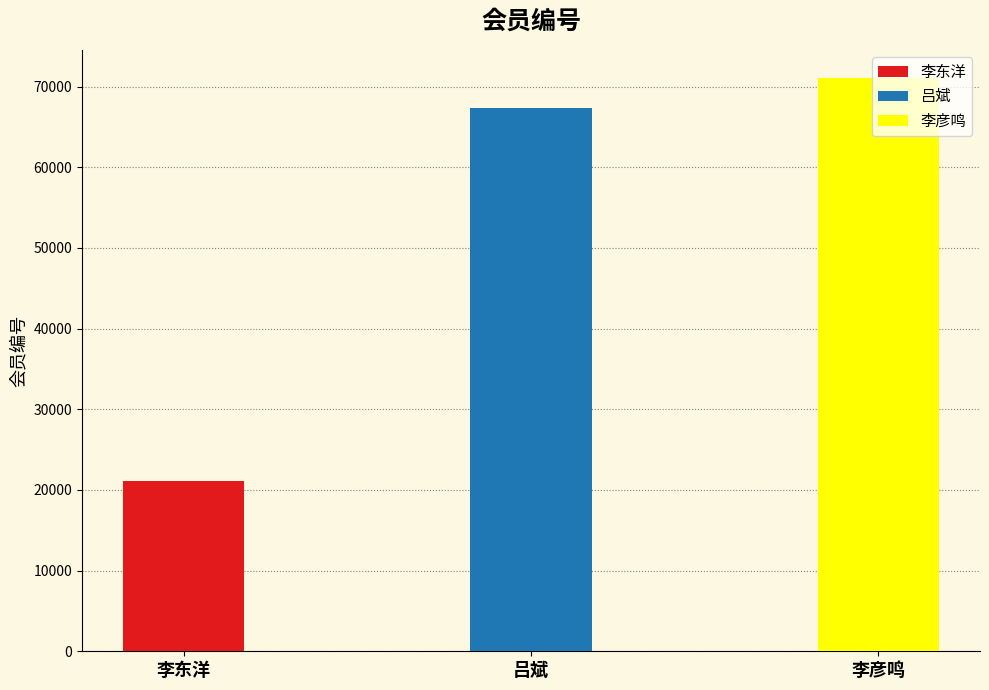

Between 吕斌 and 李彦鸣, which is larger?

李彦鸣